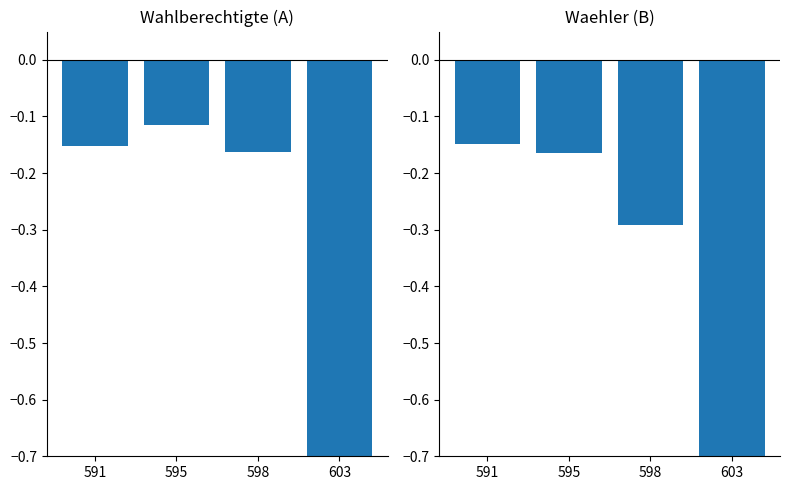

Rank the categories by A (Wahlberechtigte normalized) value from lowest to highest.

603, 598, 591, 595